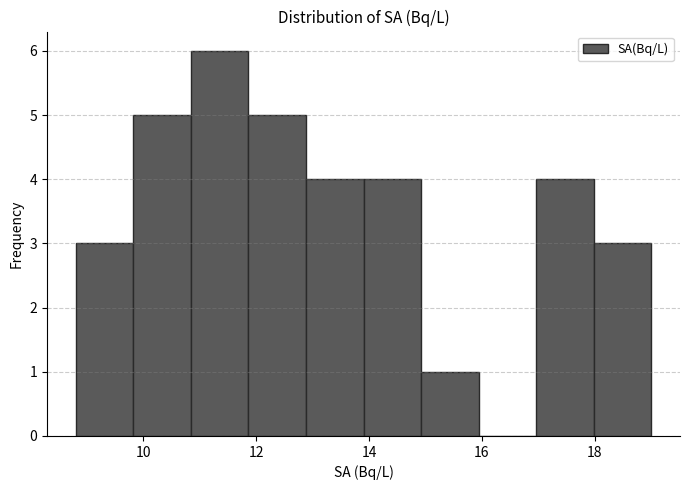

Reading left to right, transcribe this chart: for each bar, give the range it covers on the x-axis and its height. Neither the bar edges nor the heights are printed on the chart, so give them approximately, as read against the axes.

8.80 to 9.82: 3
9.82 to 10.84: 5
10.84 to 11.86: 6
11.86 to 12.88: 5
12.88 to 13.90: 4
13.90 to 14.92: 4
14.92 to 15.94: 1
15.94 to 16.96: 0
16.96 to 17.98: 4
17.98 to 19.00: 3